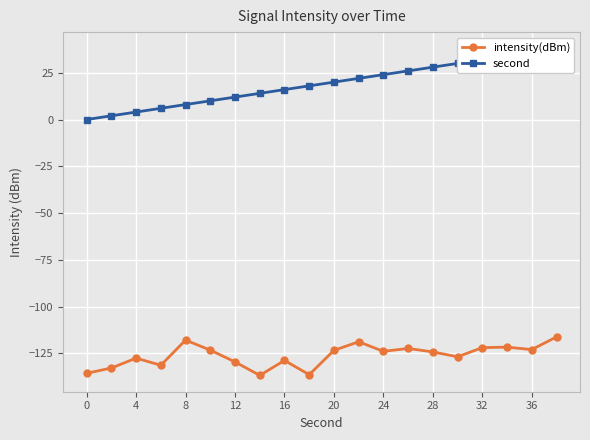

The value of intensity(dBm) at 16 is -64.1. True or false?

False